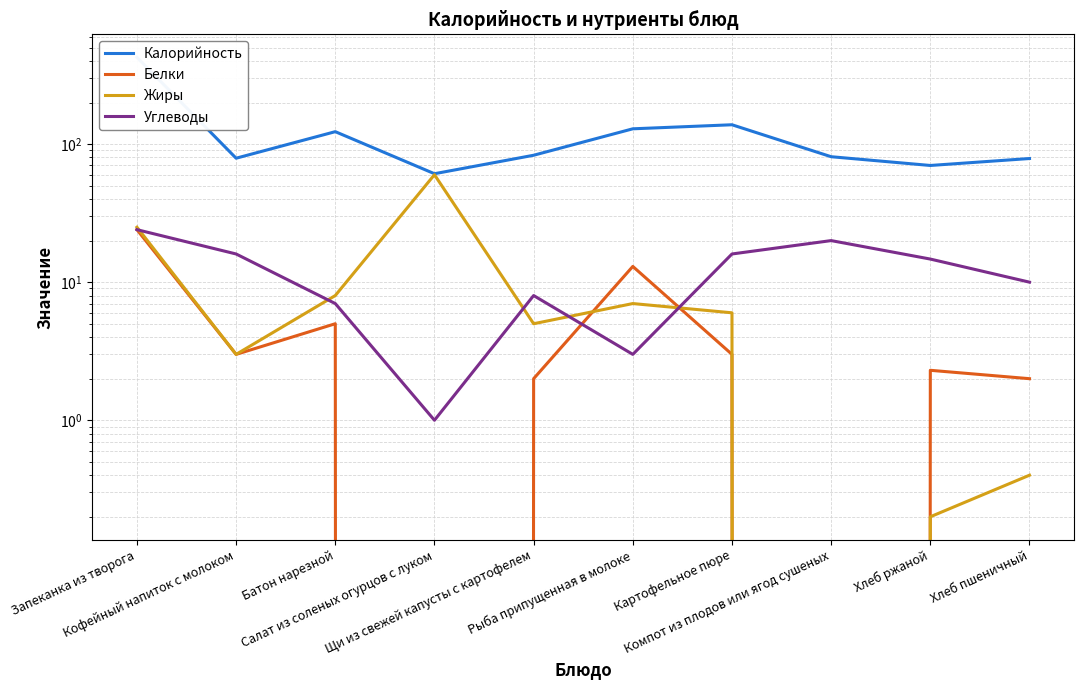

True or false: Углеводы has a value of 16.3 at Запеканка из творога.

False